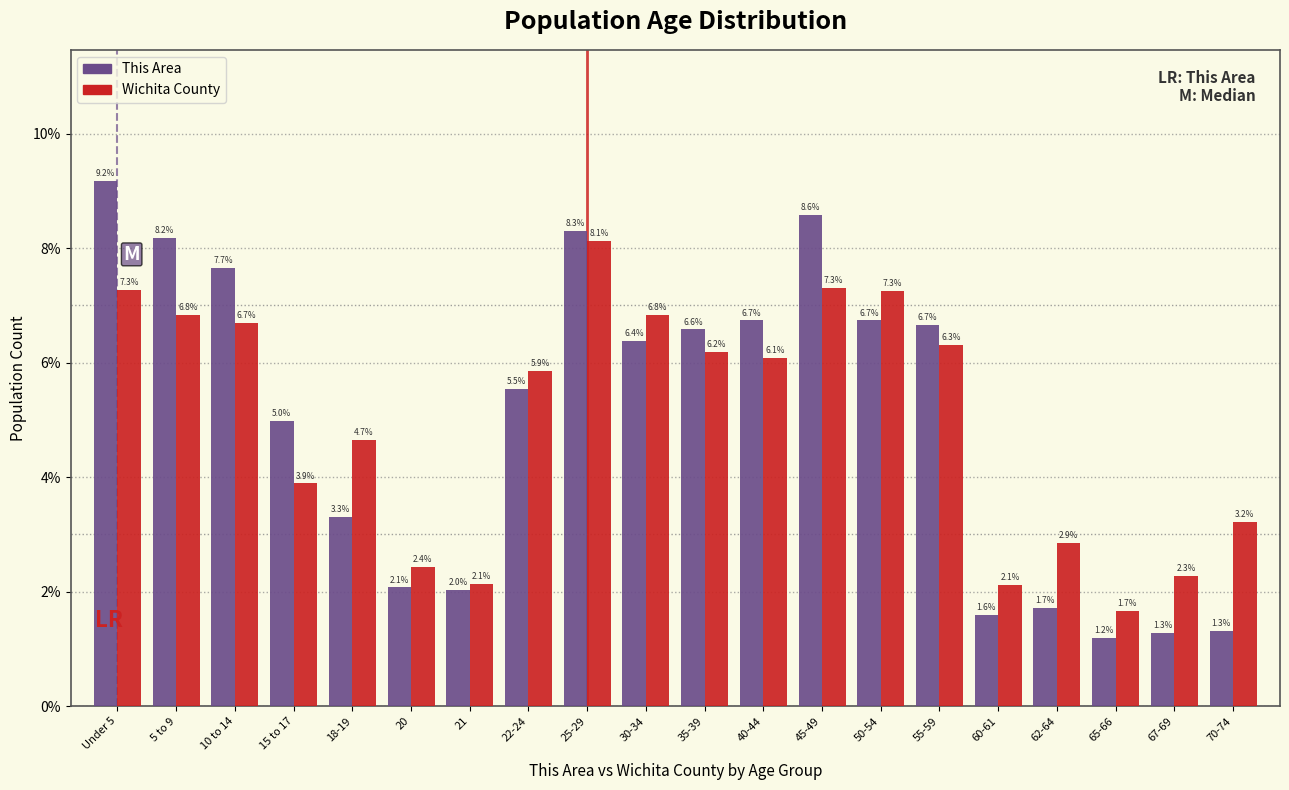

Reading left to right, what are all the values shown in this chart?

This Area: 9.2	8.2	7.7	5.0	3.3	2.1	2.0	5.5	8.3	6.4	6.6	6.7	8.6	6.7	6.7	1.6	1.7	1.2	1.3	1.3
Wichita County: 7.3	6.8	6.7	3.9	4.7	2.4	2.1	5.9	8.1	6.8	6.2	6.1	7.3	7.3	6.3	2.1	2.9	1.7	2.3	3.2